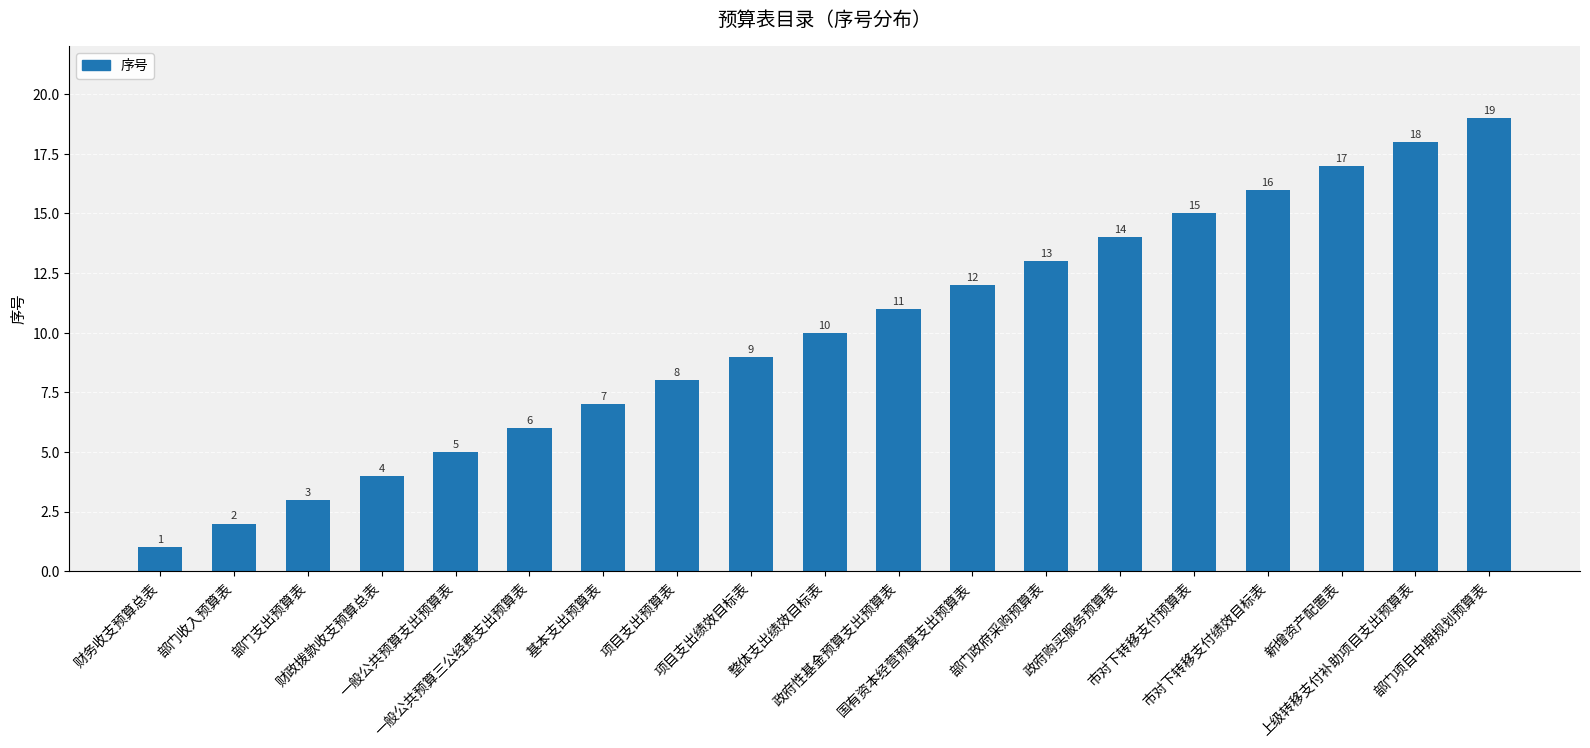

What is the maximum value shown in the chart?

19